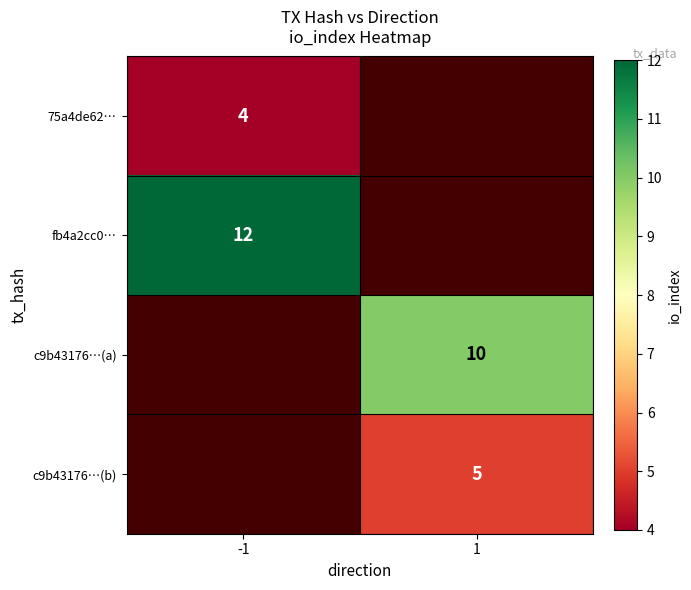

The c9b43176…(a) series shows 10 at 1. True or false?

True